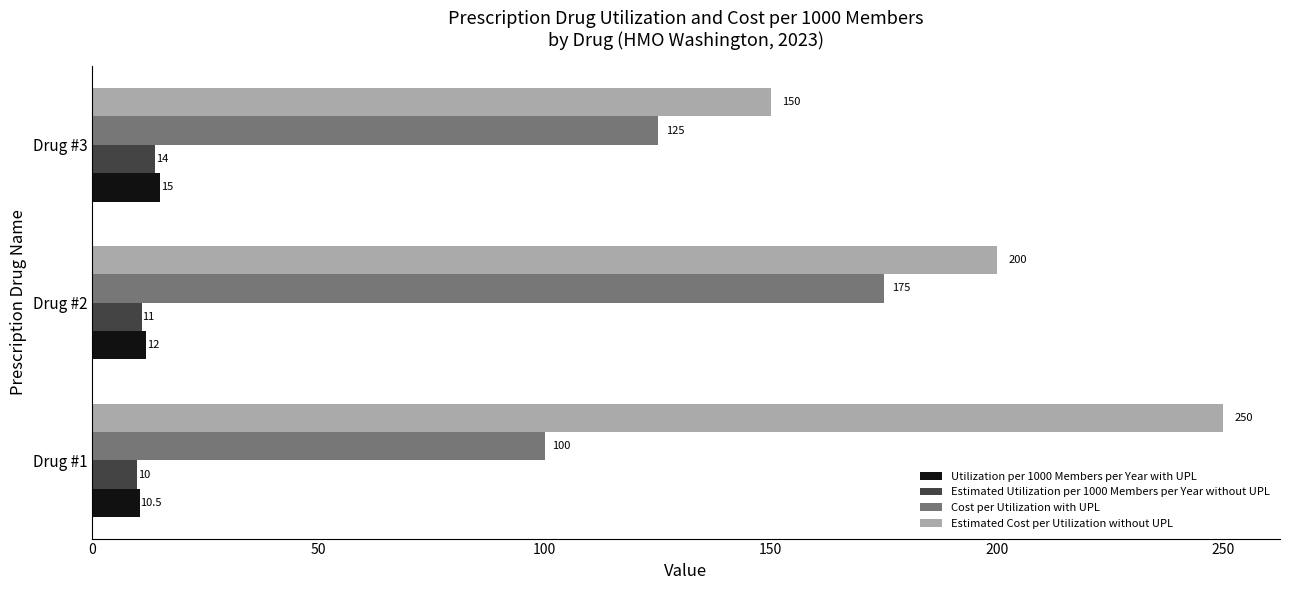

Which series has the widest spread of values?

Estimated Cost per Utilization without UPL